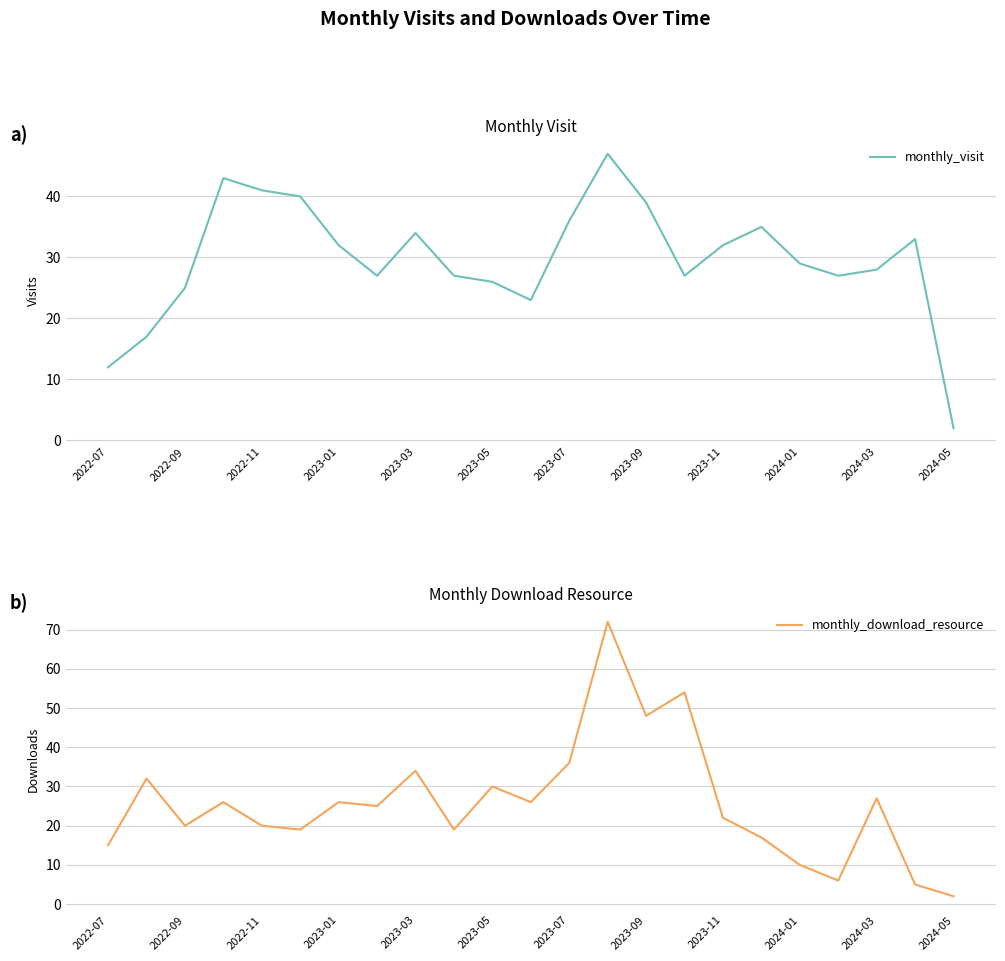

Reading right to left, extract all data points from this chart.

monthly_visit: 2	33	28	27	29	35	32	27	39	47	36	23	26	27	34	27	32	40	41	43	25	17	12
monthly_download_resource: 2	5	27	6	10	17	22	54	48	72	36	26	30	19	34	25	26	19	20	26	20	32	15